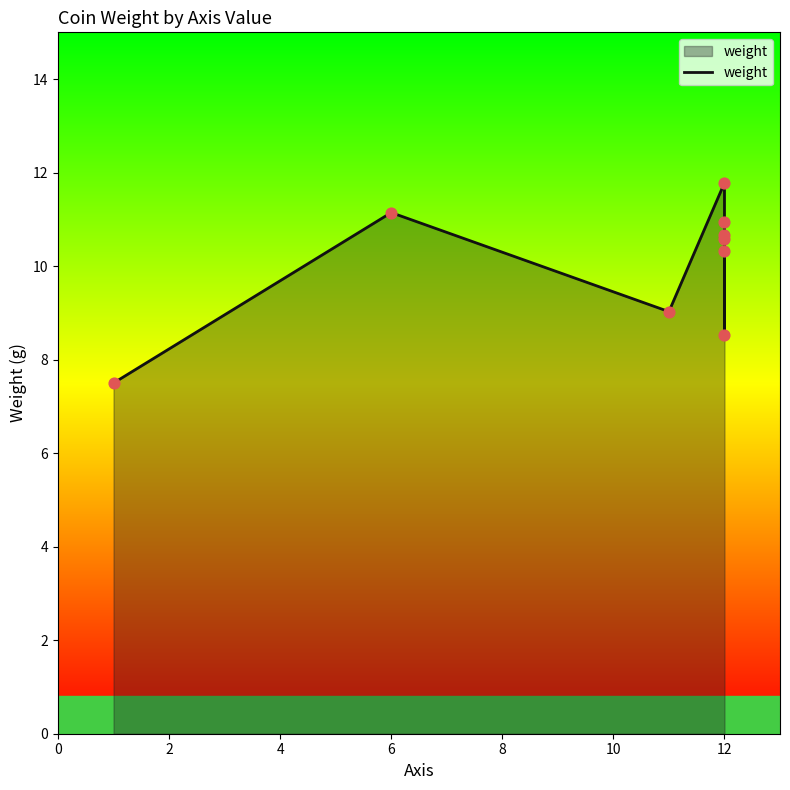

Which has a higher value, 4 or 7?

7